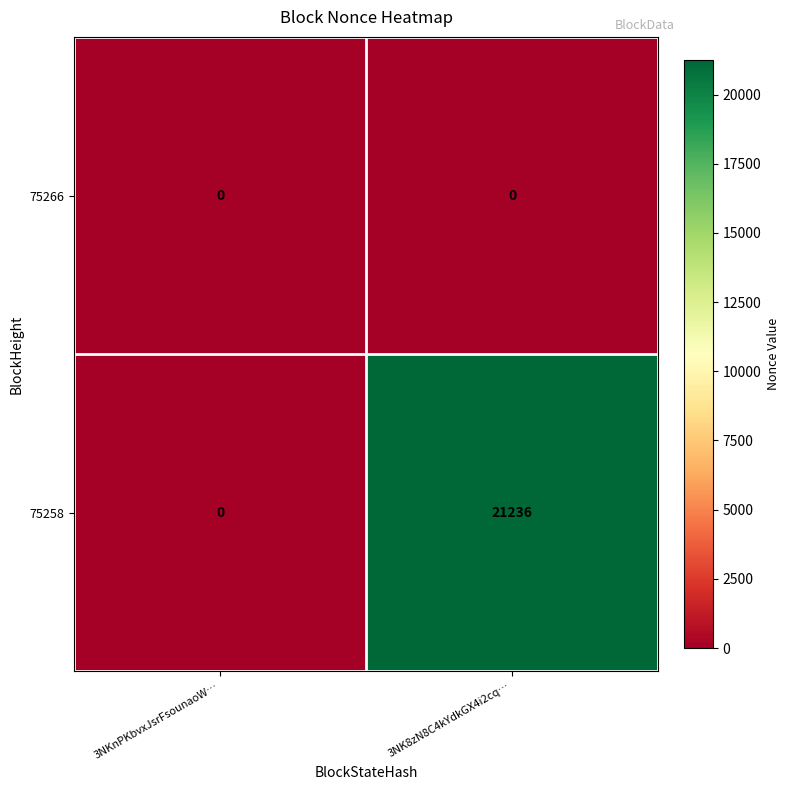

Between 3NKnPKbvxJsrFsounaoW… and 3NK8zN8C4kYdkGX4i2cq…, which series saw the biggest shift?

75258